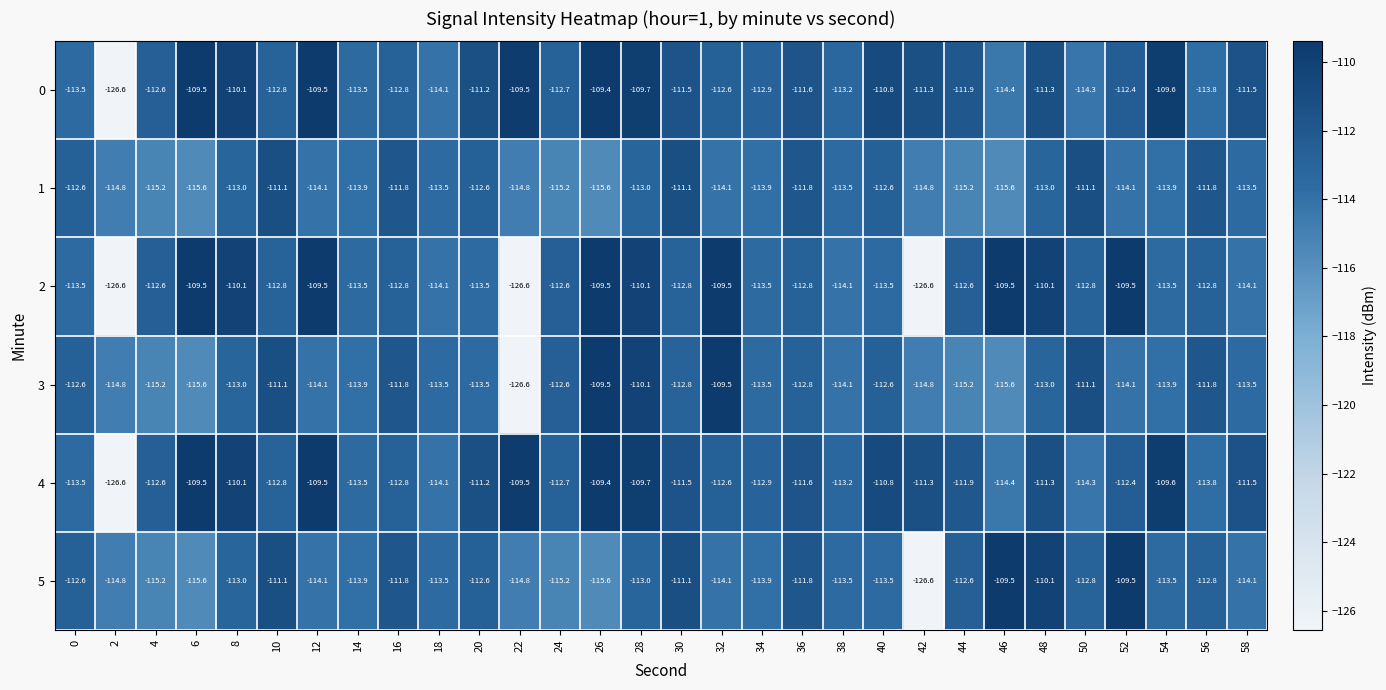

Where does the 2 series first go above -112?

6